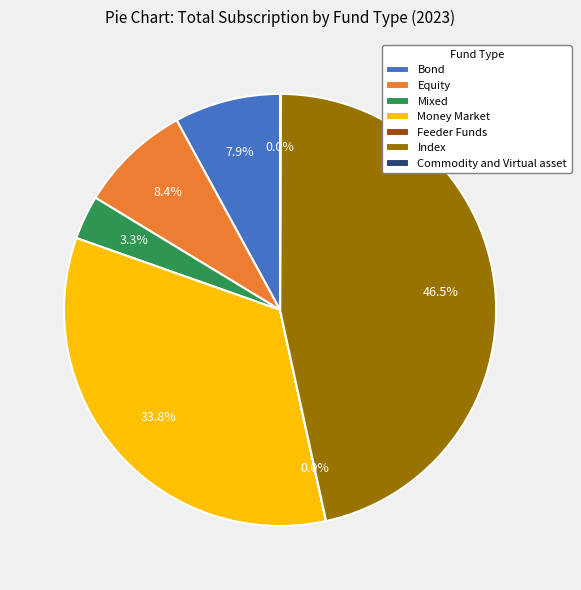

Is there any slice that represents more than half of the pie?

No